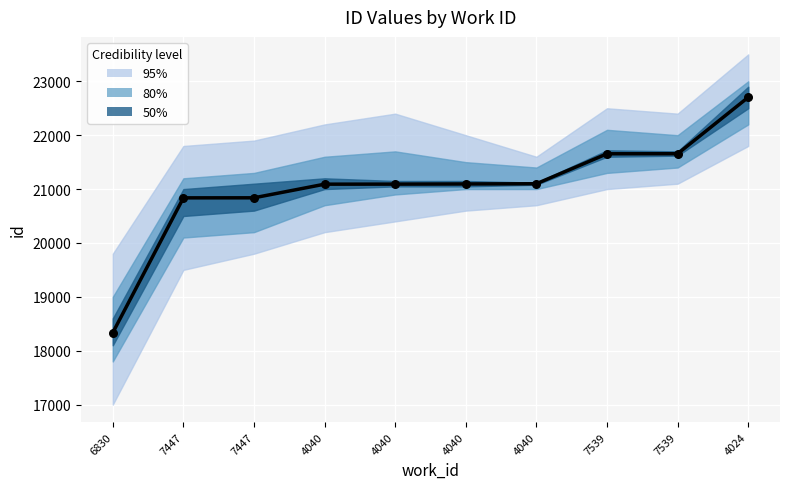

What is the change in value from 7447 to 4040?

+255